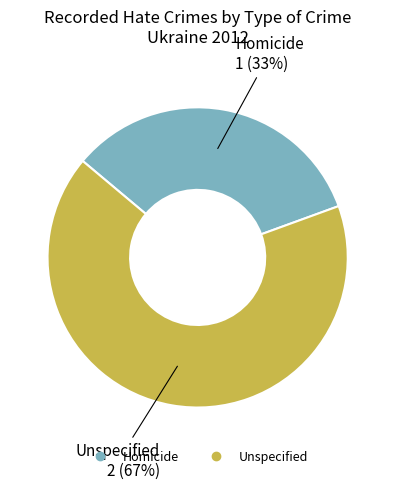

Which category has the smallest portion of the pie?

Homicide